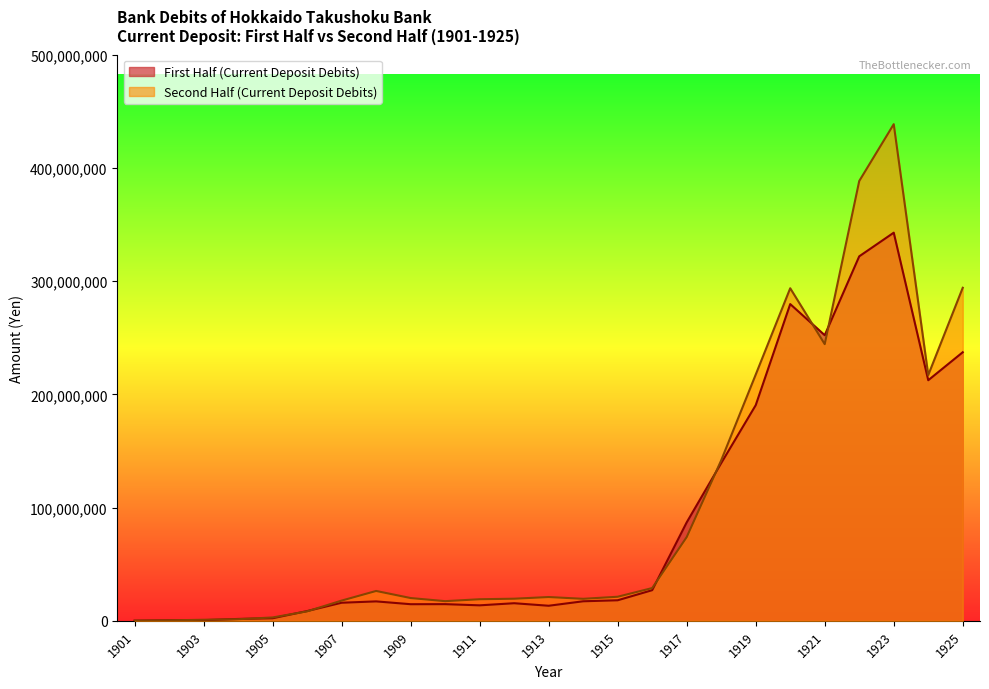

What is the difference between the maximum and second lowest values?

342225637